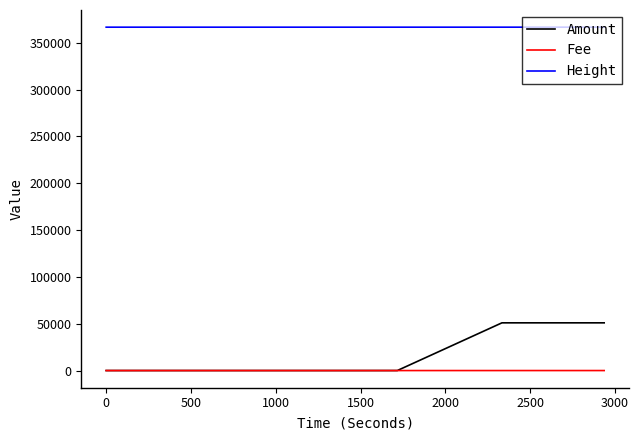

True or false: Fee and Height cross at least once.

False